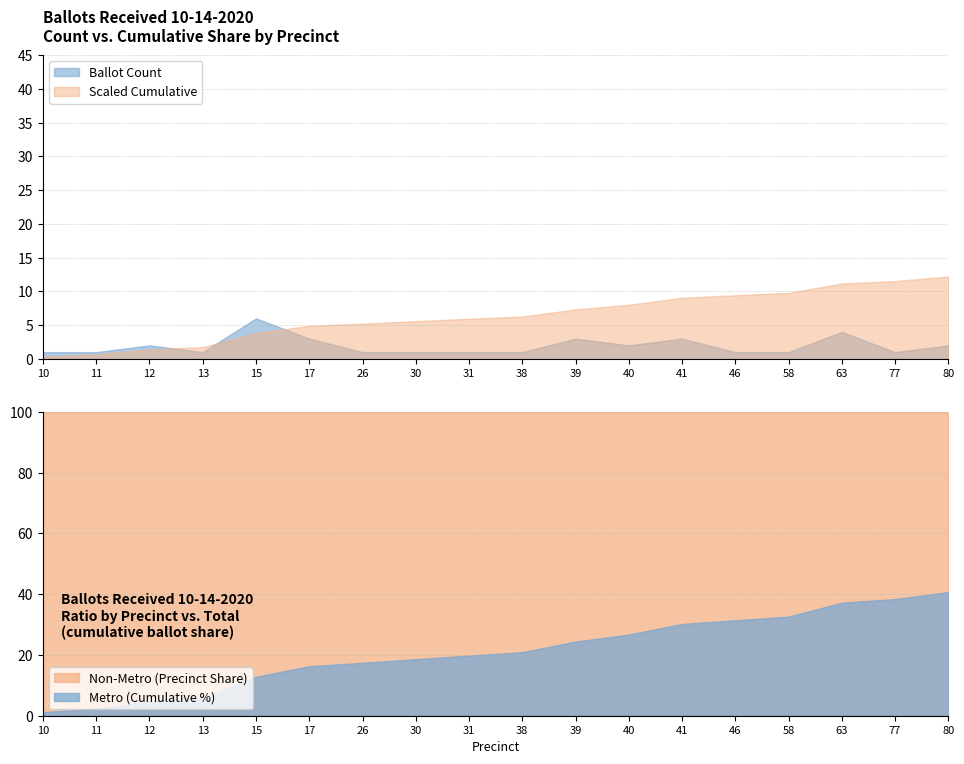

The value of Scaled Cumulative at 40 is 1.7. True or false?

False